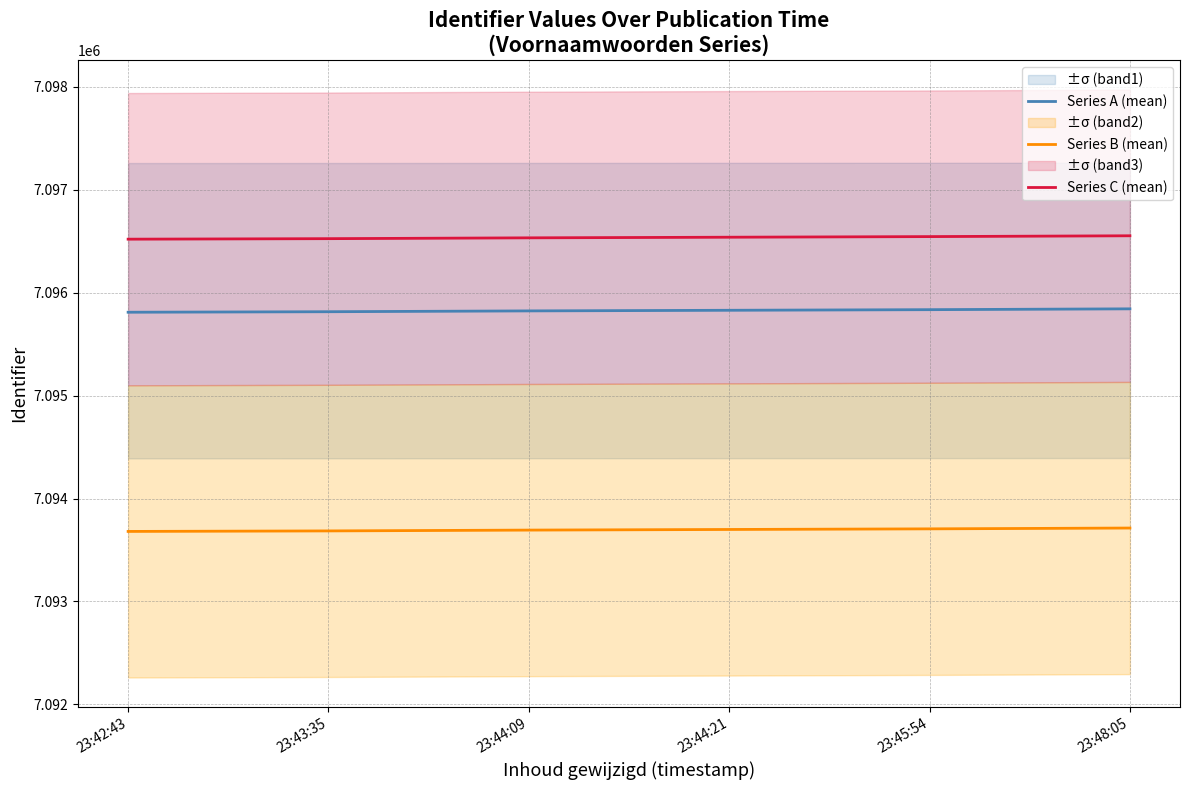

What is the spread (max minus min) of values at 23:44:09?

2838.3